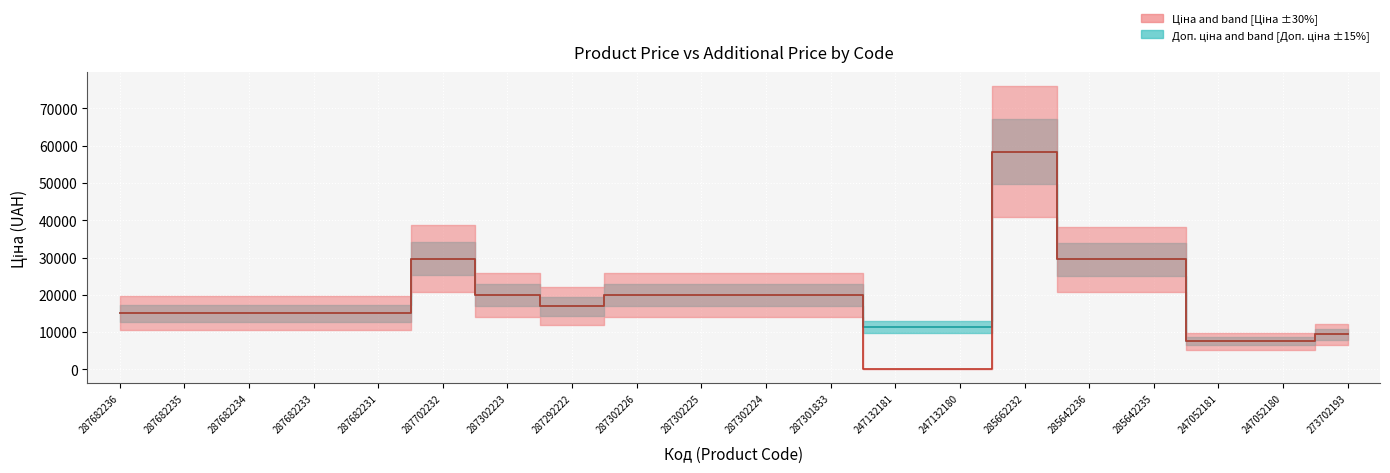

What is the total value across all series at 287302223?

39928.3